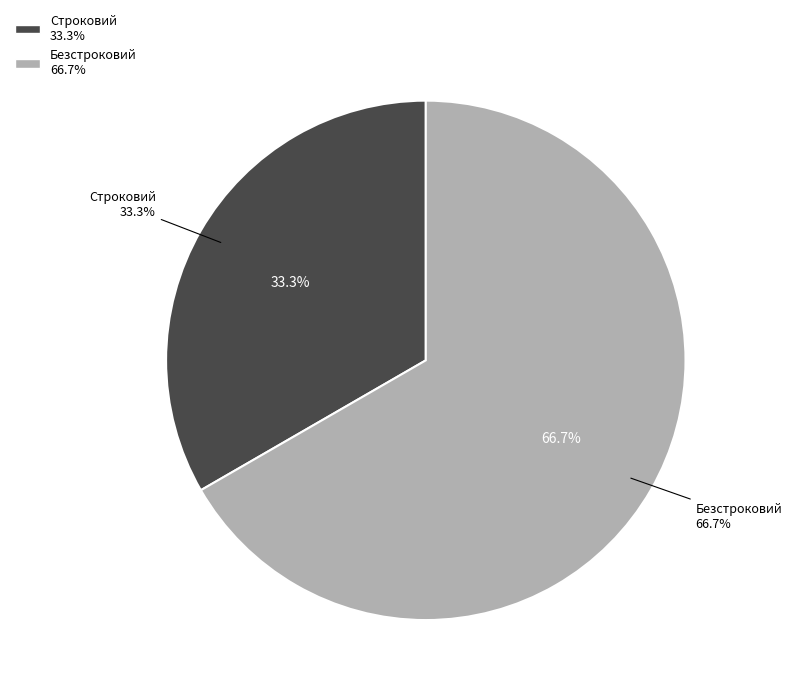

Combined, what portion of the pie is Безстроковий and Строковий?

100.0%